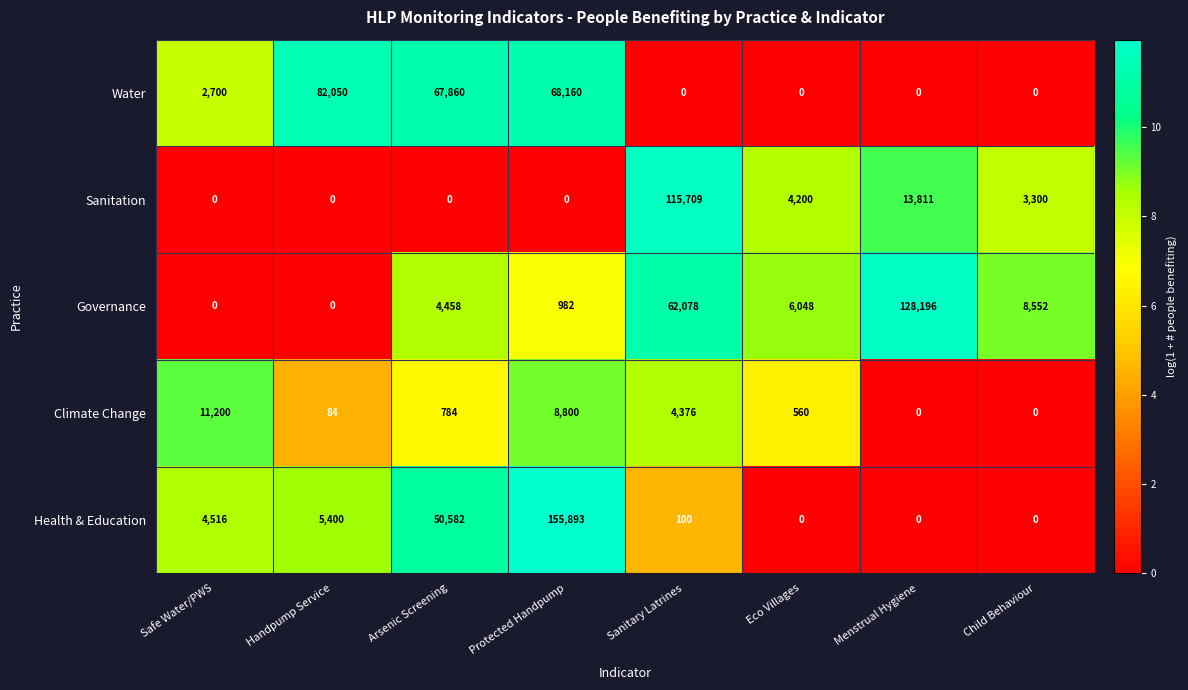

At how many categories does at least one series exceed 20845?

5